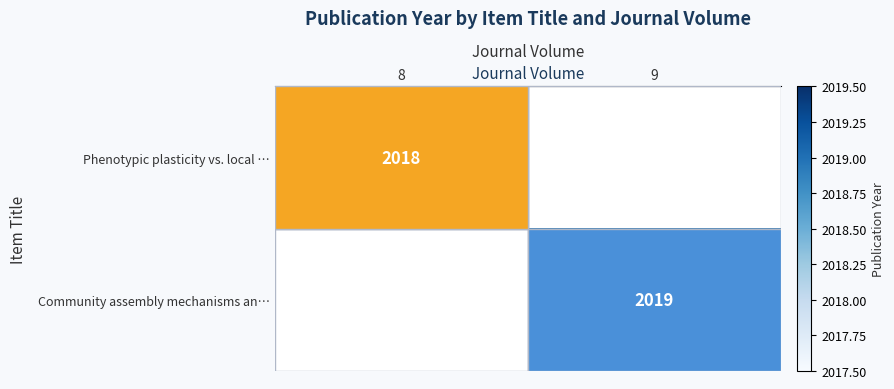

At how many categories does at least one series exceed 2018?

1